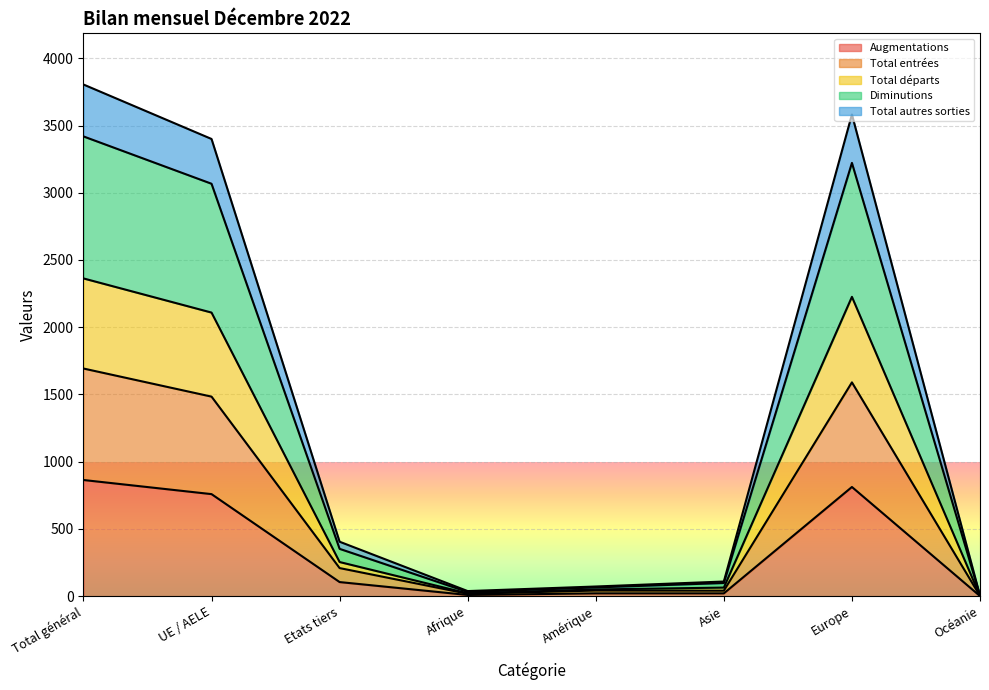

At how many categories does at least one series exceed 1565?

3